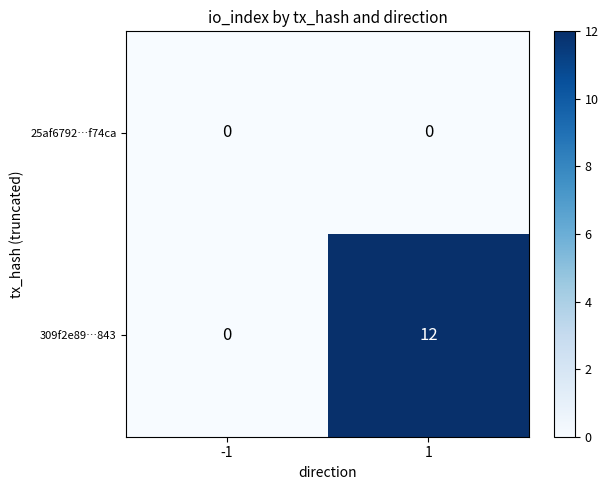

Between -1 and 1, which series saw the biggest shift?

309f2e89…843